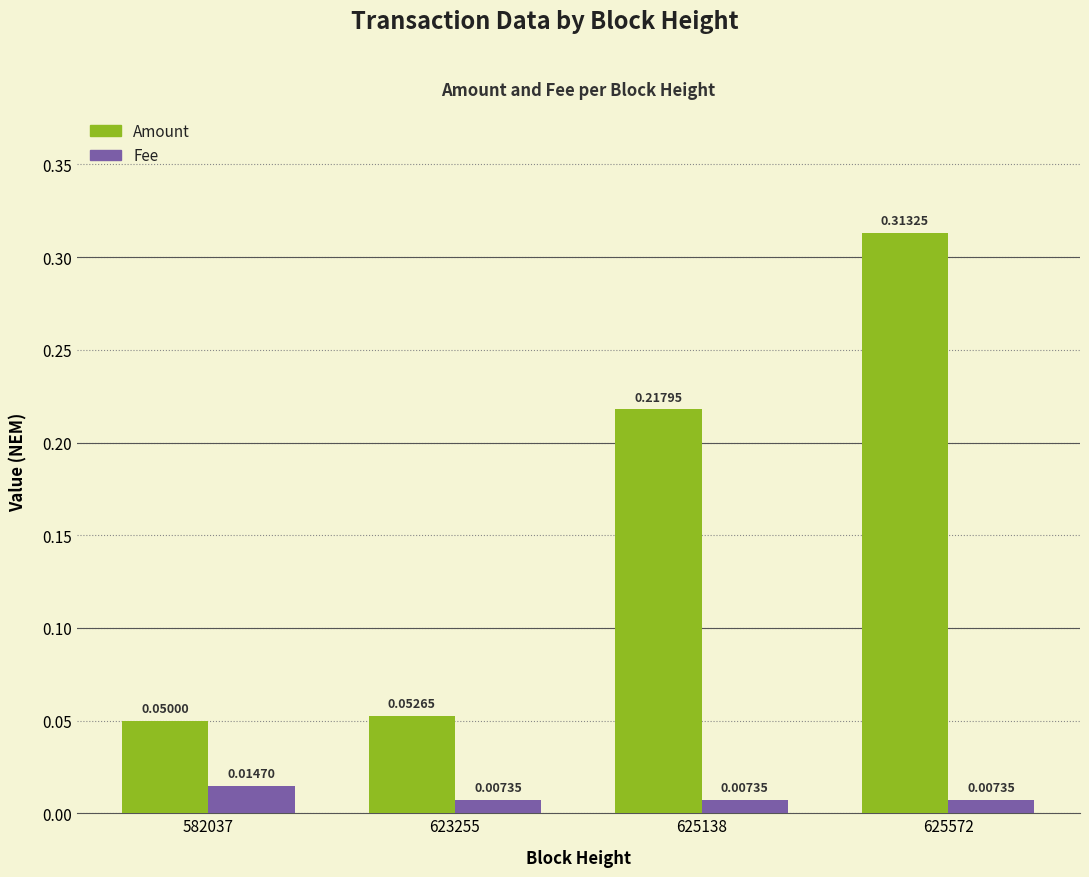

At which category is the sum across all series the highest?

625572